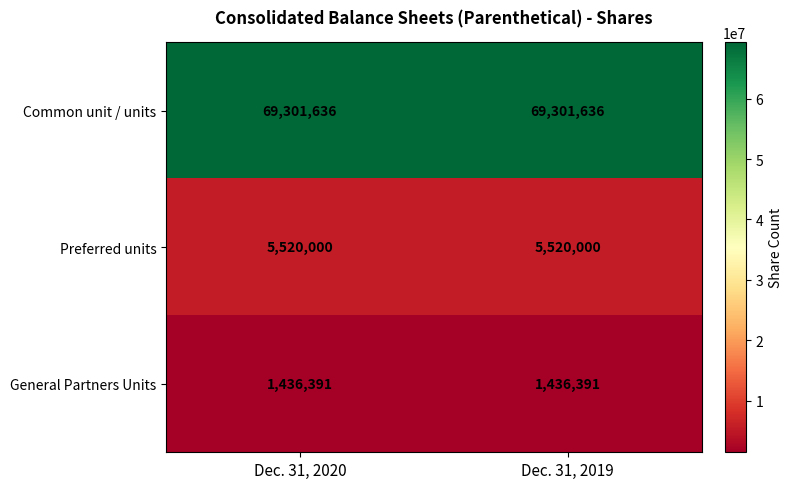

What is the maximum value for Common unit / units?

69301636